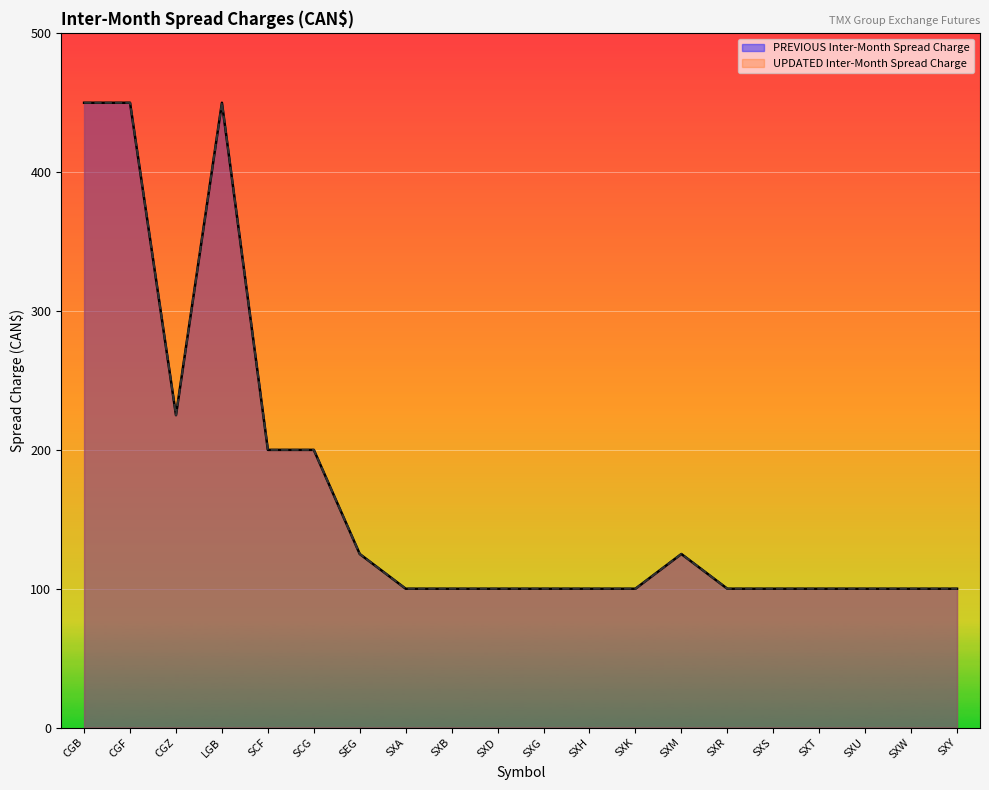

Which category has the highest value across all series?

CGB